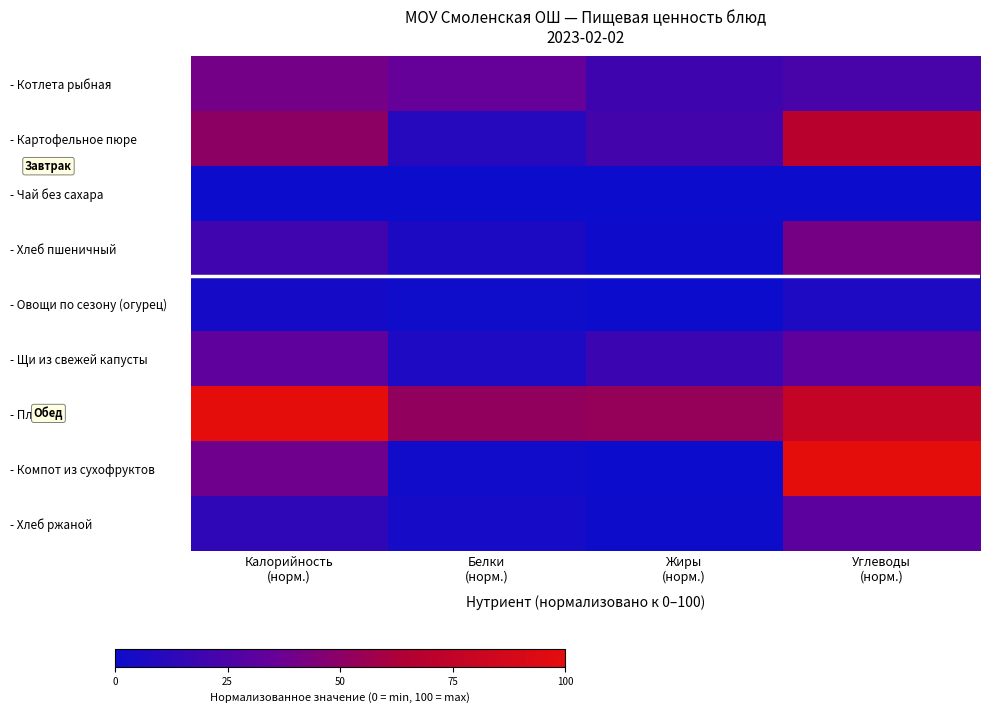

Count the number of categories in the chart.

4